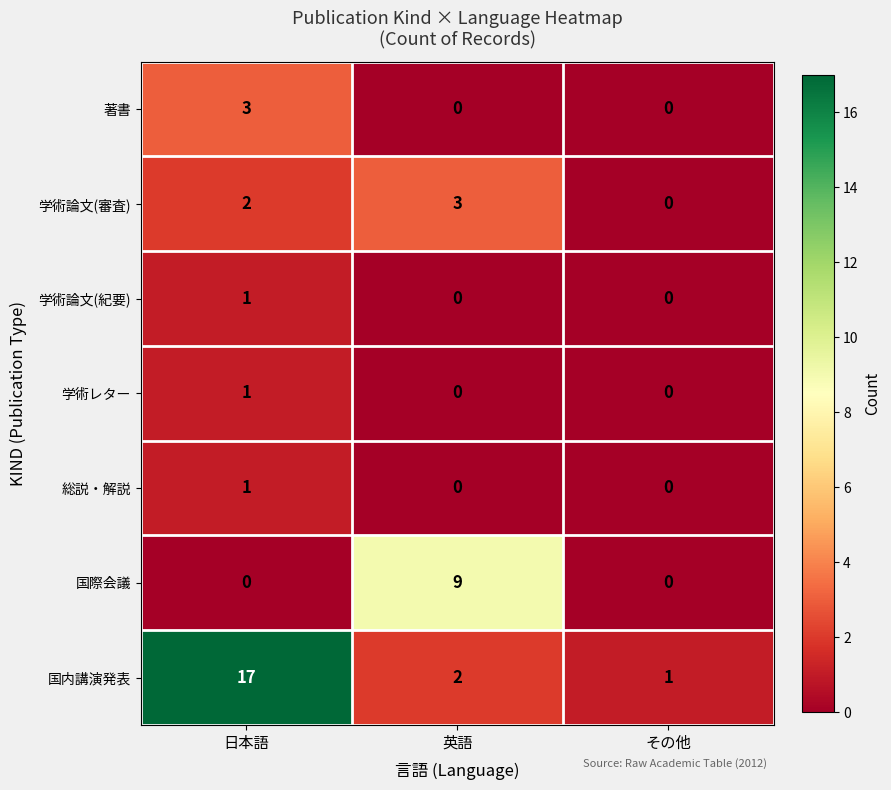

How many data points does each series have?

3